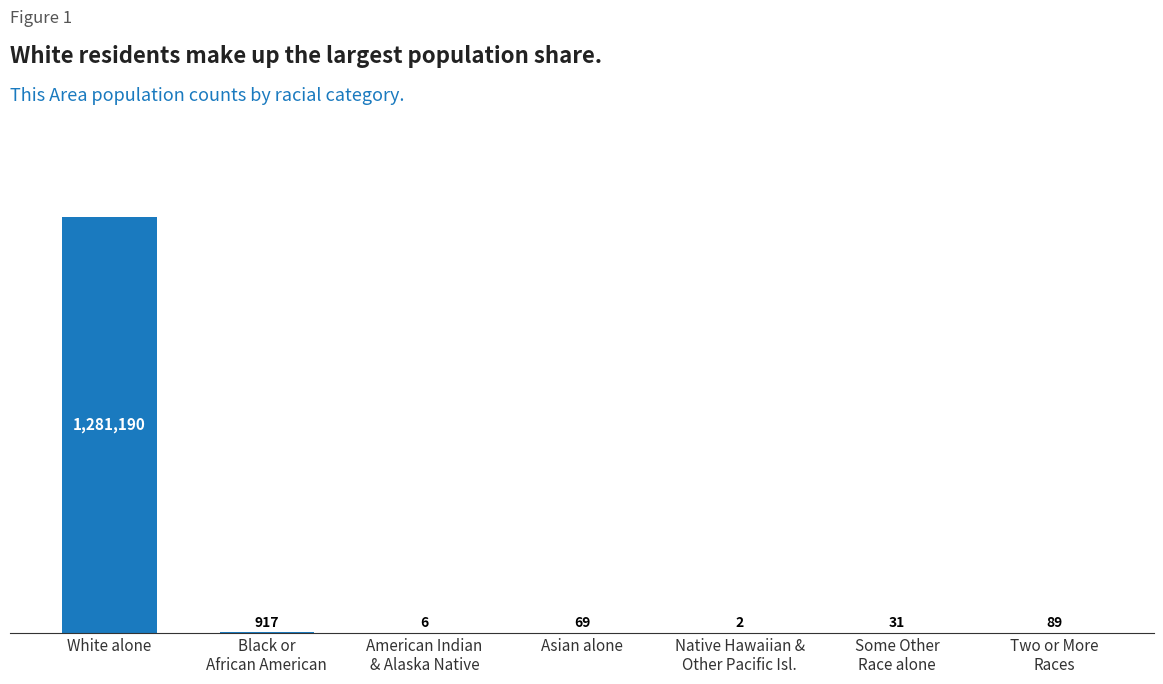

Reading left to right, what are all the values shown in this chart?

White alone=1281190	Black or
African American=917	American Indian
& Alaska Native=6	Asian alone=69	Native Hawaiian &
Other Pacific Isl.=2	Some Other
Race alone=31	Two or More
Races=89